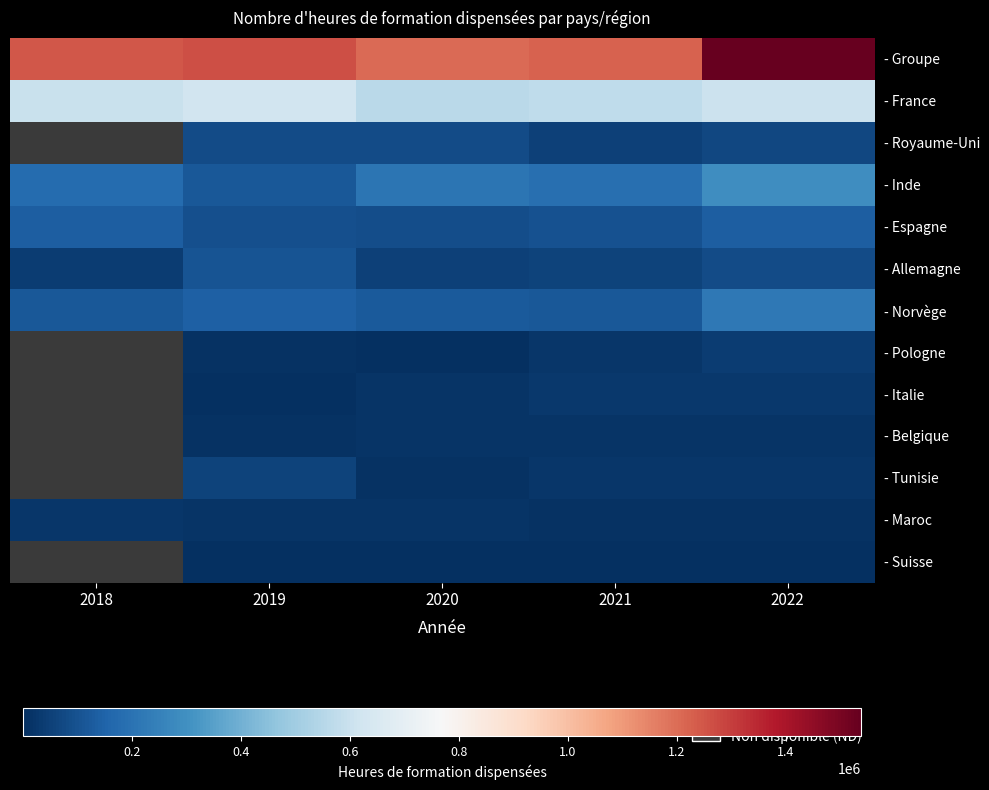

What is the difference between the maximum and minimum values in the - Groupe series?

330440.0